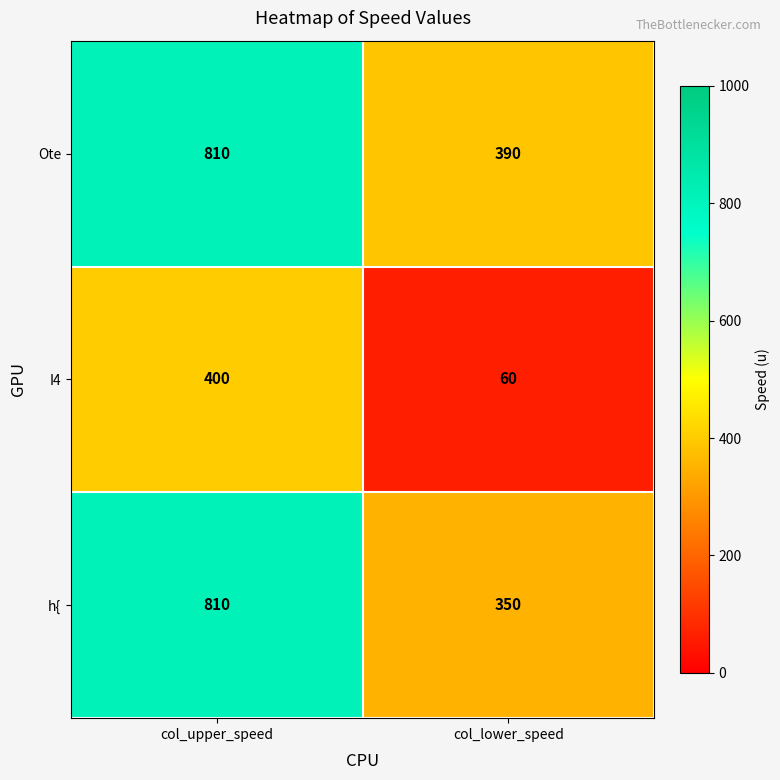

Which category has the lowest value across all series?

col_lower_speed